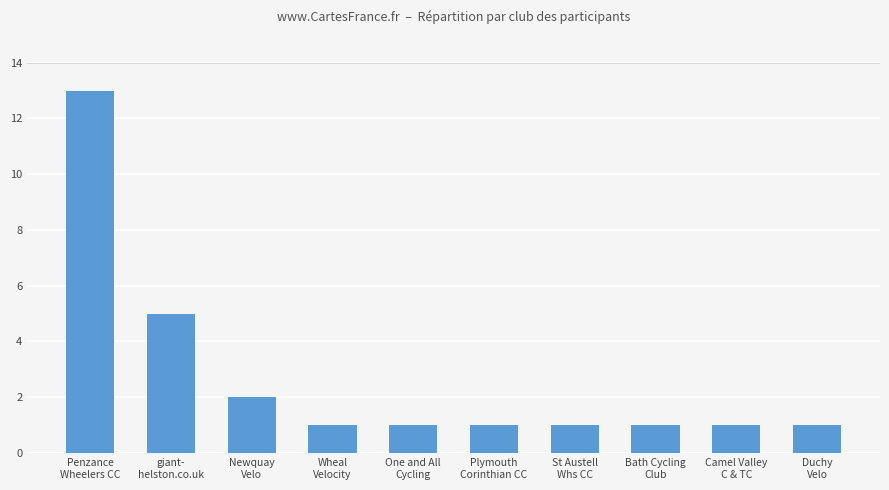

Reading left to right, list all the values displayed in this chart.

Penzance
Wheelers CC=13	giant-
helston.co.uk=5	Newquay
Velo=2	Wheal
Velocity=1	One and All
Cycling=1	Plymouth
Corinthian CC=1	St Austell
Whs CC=1	Bath Cycling
Club=1	Camel Valley
C & TC=1	Duchy
Velo=1